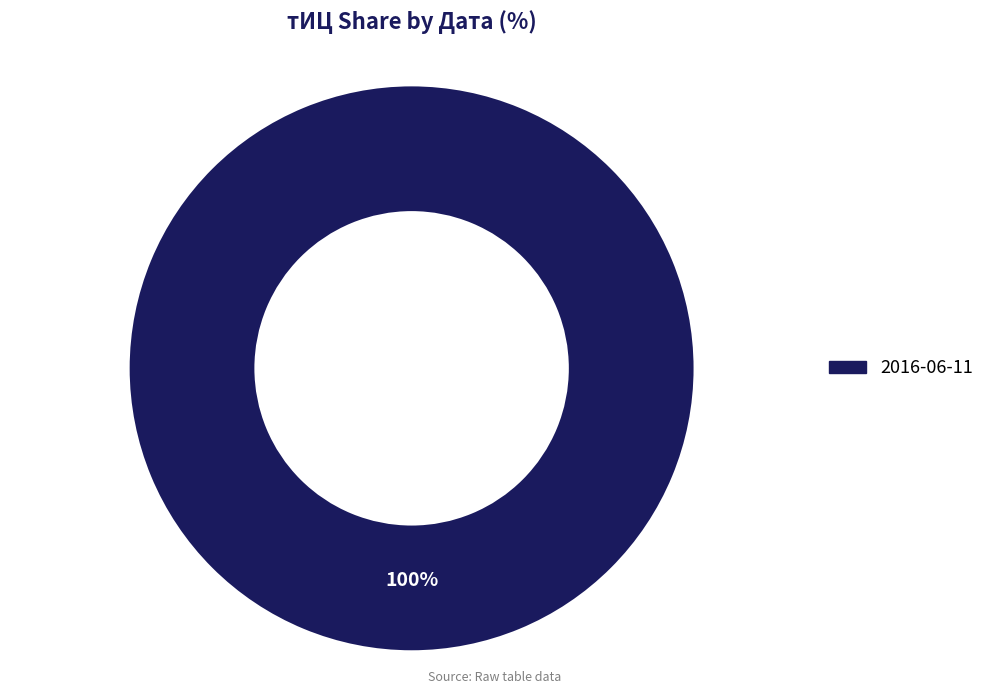

Is there any slice that represents more than half of the pie?

Yes